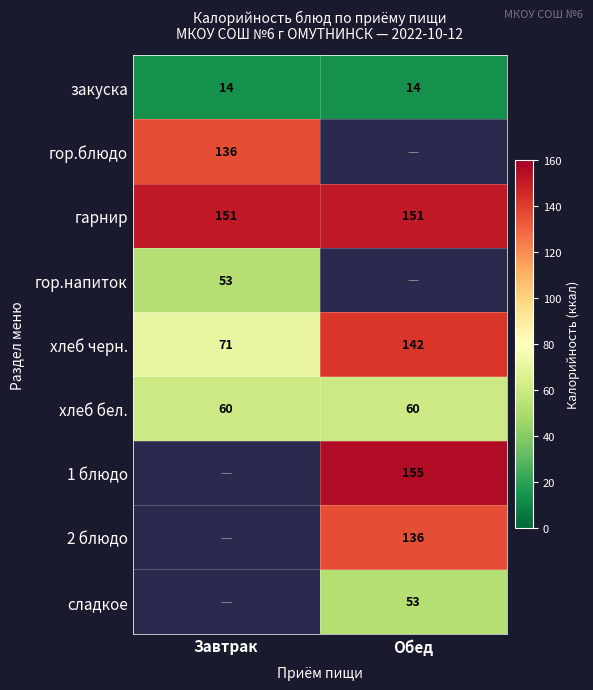

How many categories are shown in the chart?

2